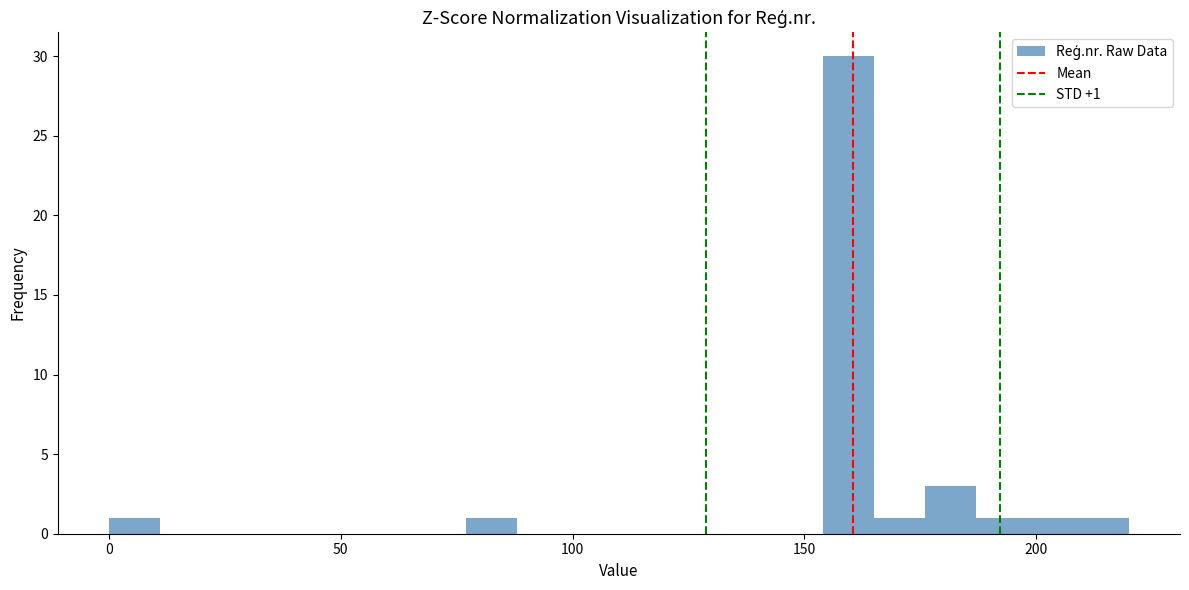

Around what value on the x-axis is the tallest bar? Give the approximate position of its centre, as read against the axis.

160